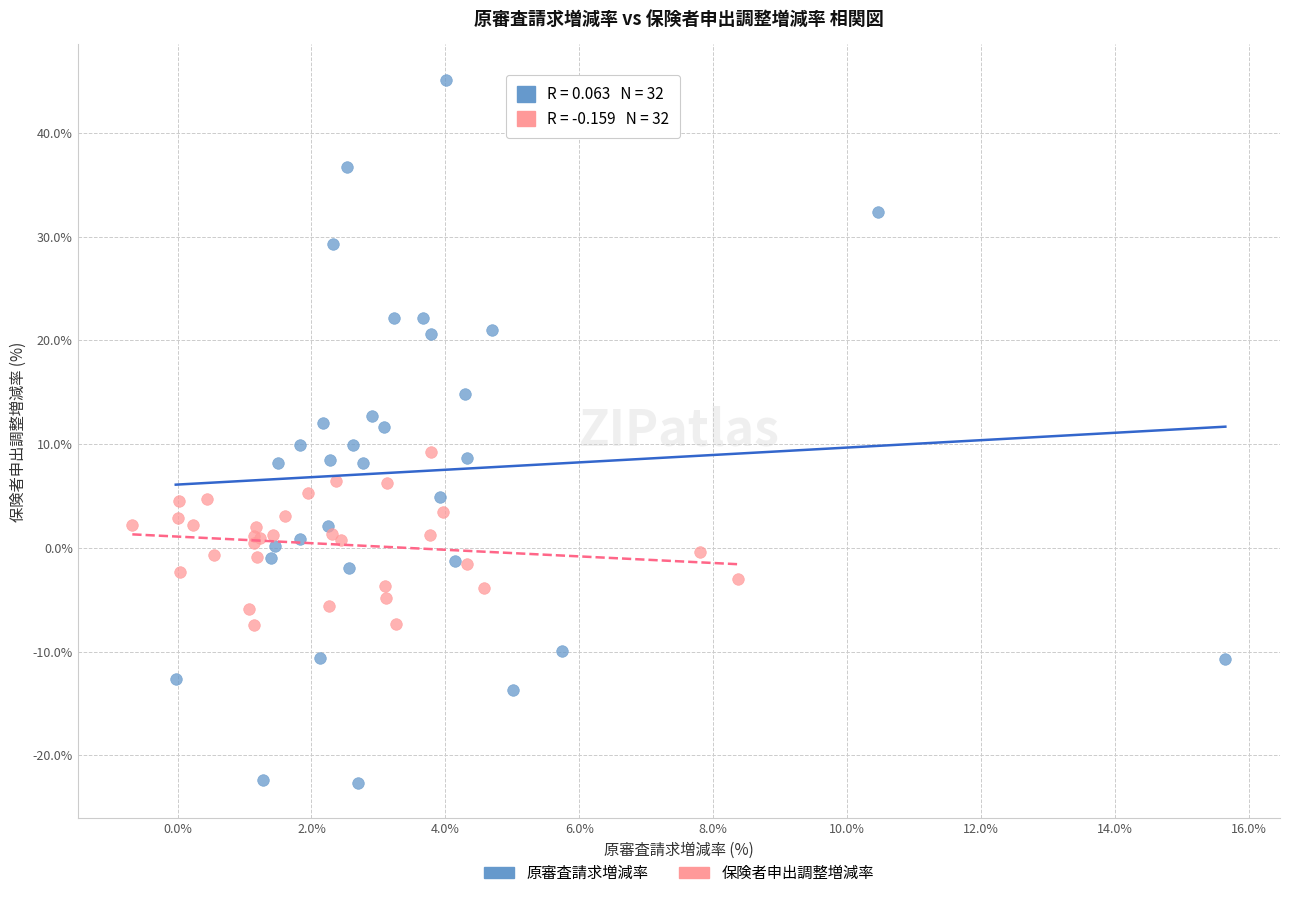

Which series contains the lowest Y value?

原審査請求増減率